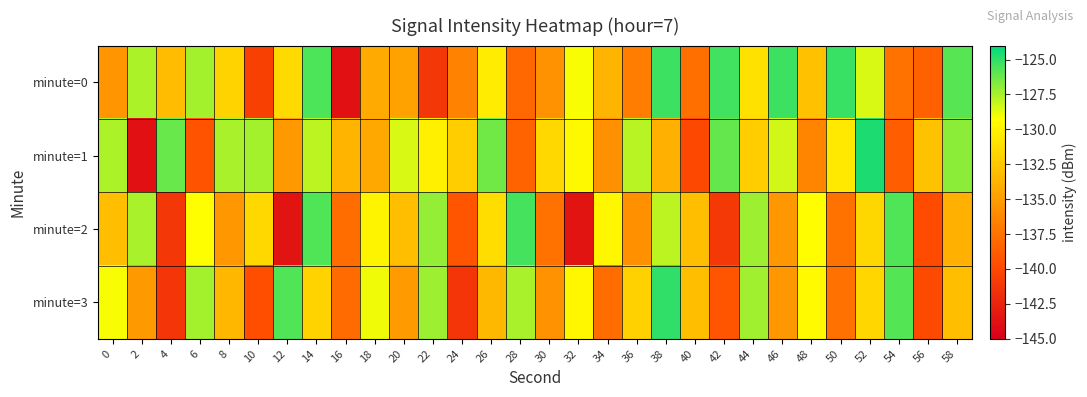

Which category has the lowest value across all series?

16